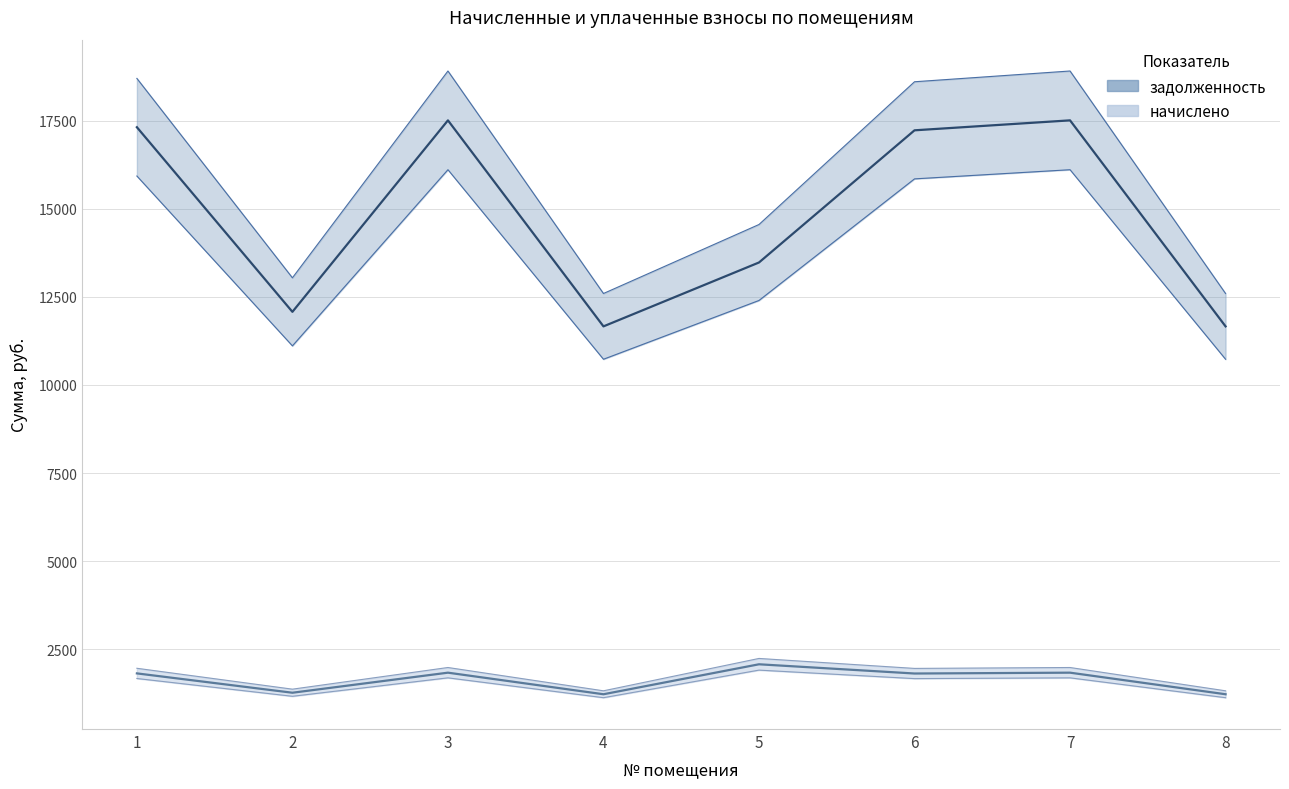

True or false: задолженность and начислено intersect in this chart.

False